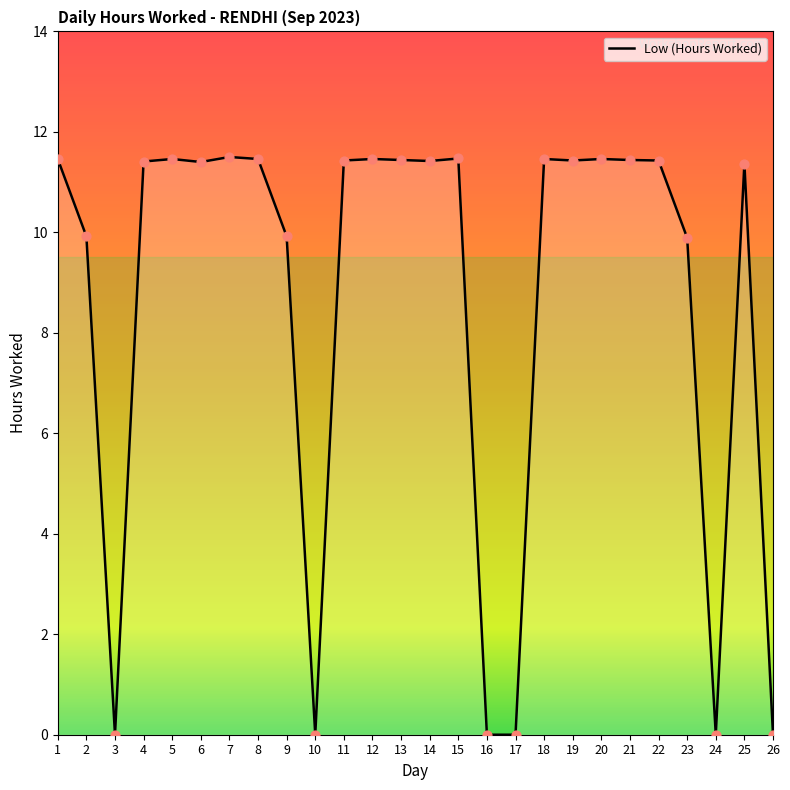

What is the change in value from 10 to 14?

+11.4